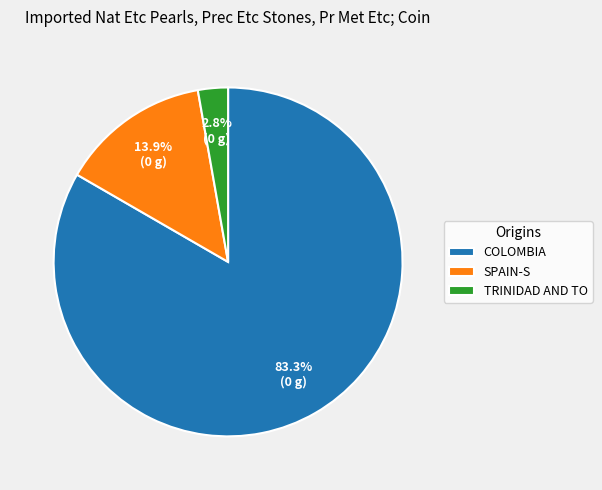

Which category accounts for the majority?

COLOMBIA